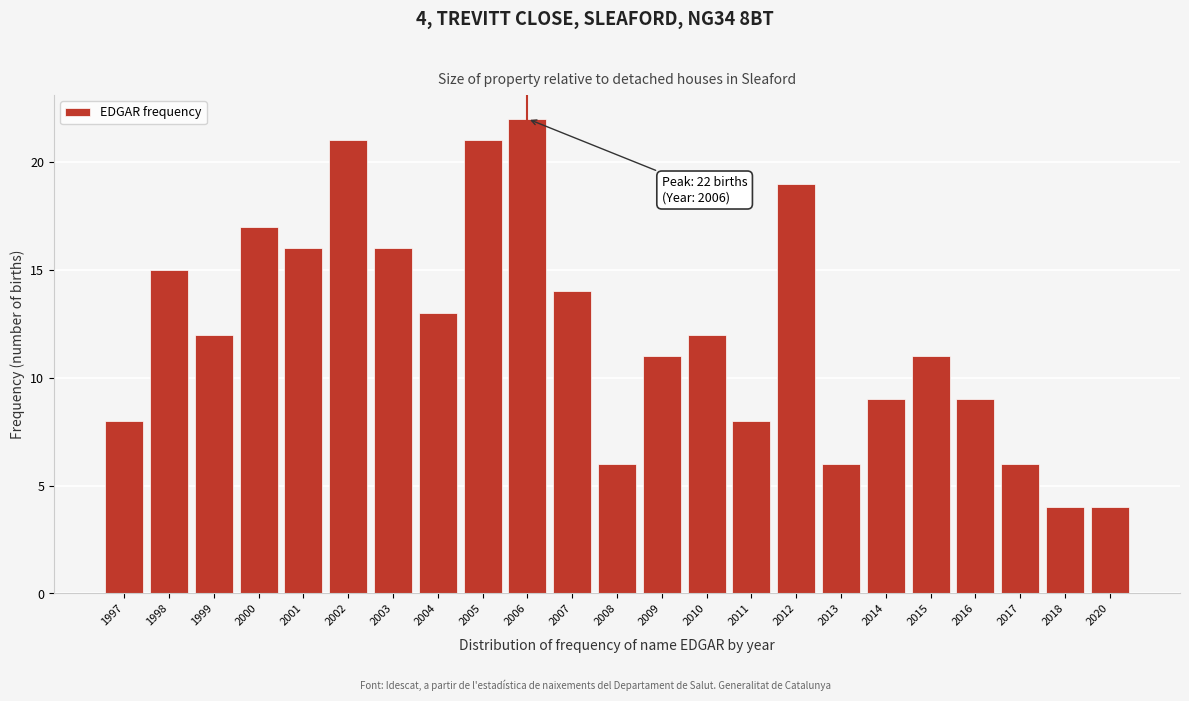

Reading right to left, what are all the values shown in this chart?

2020=4	2018=4	2017=6	2016=9	2015=11	2014=9	2013=6	2012=19	2011=8	2010=12	2009=11	2008=6	2007=14	2006=22	2005=21	2004=13	2003=16	2002=21	2001=16	2000=17	1999=12	1998=15	1997=8